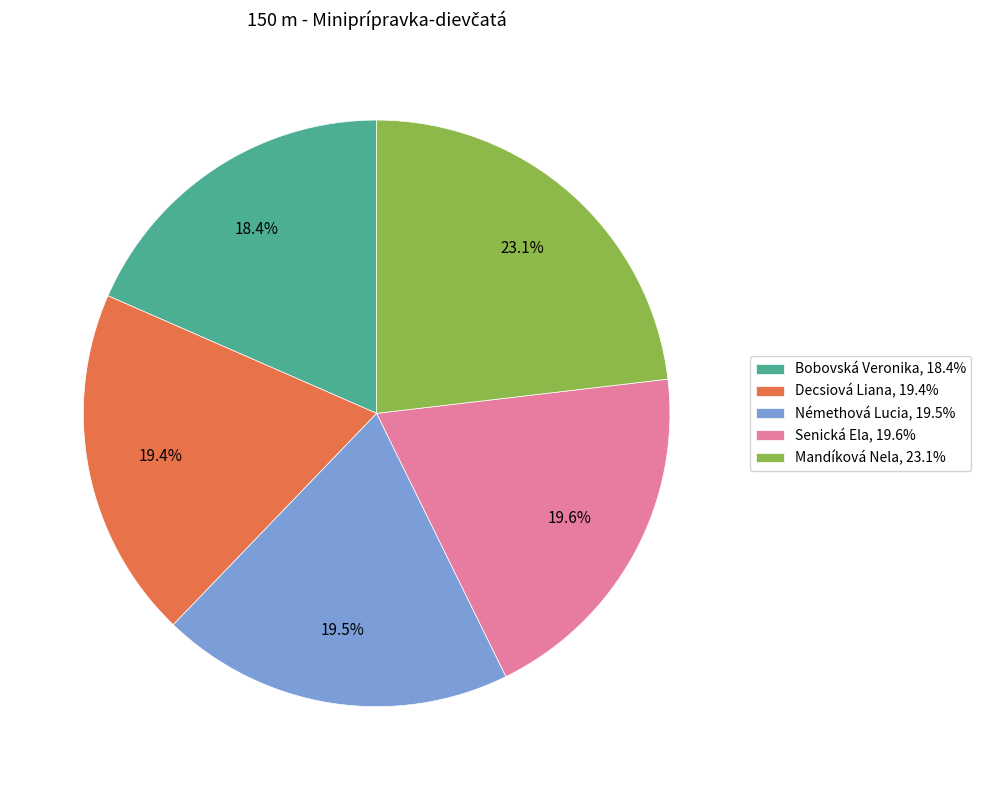

Is there any slice that represents more than half of the pie?

No